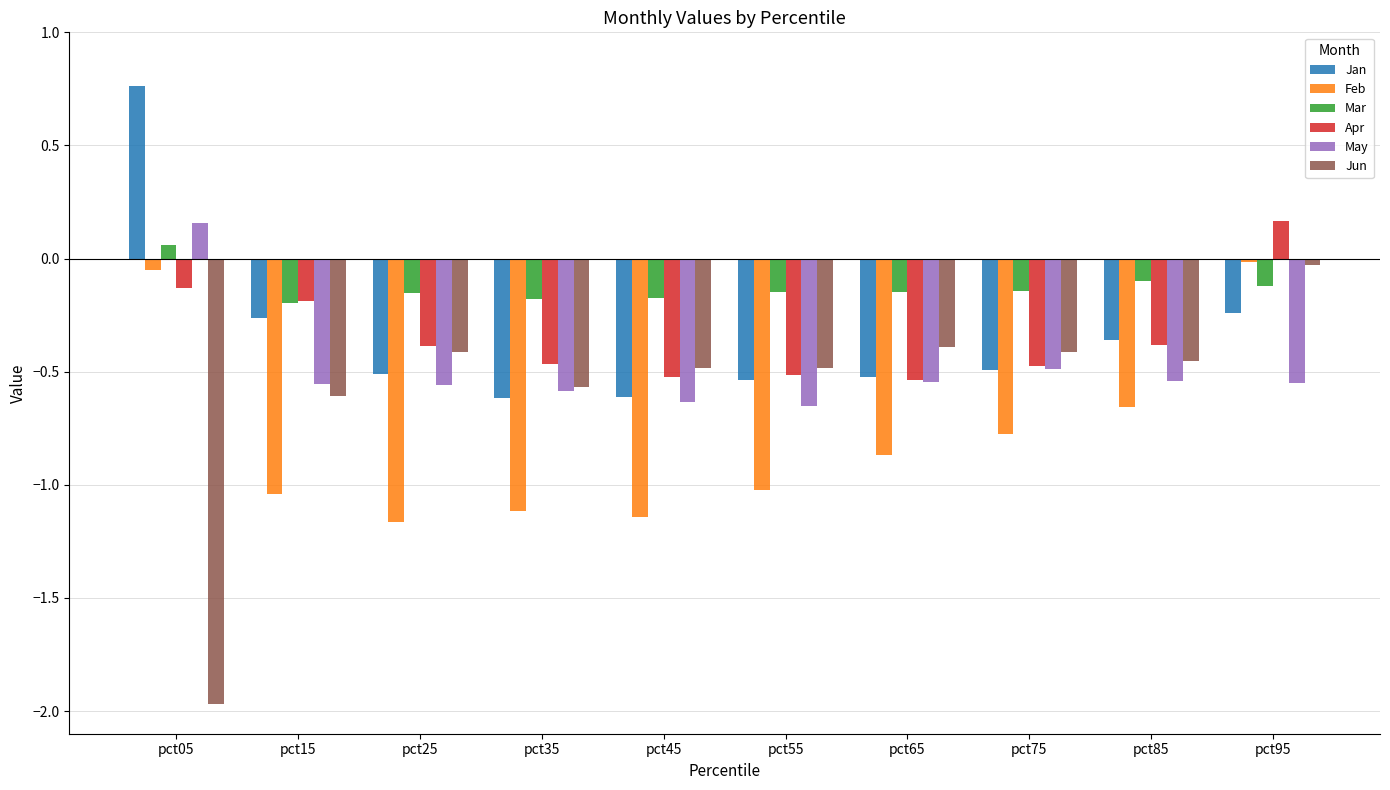

What are all the series names shown in the legend?

Jan, Feb, Mar, Apr, May, Jun